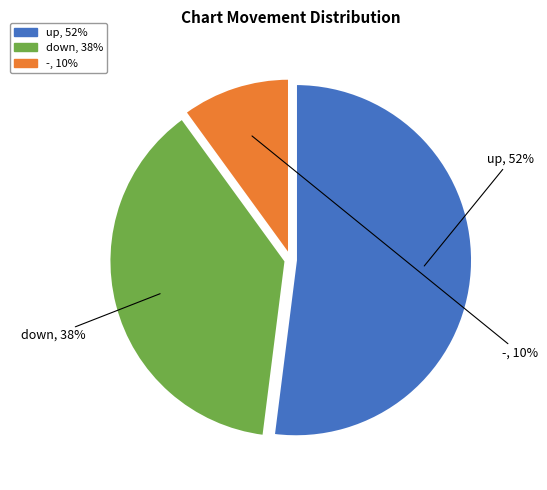

Is it true that down is 44% of the pie?

False